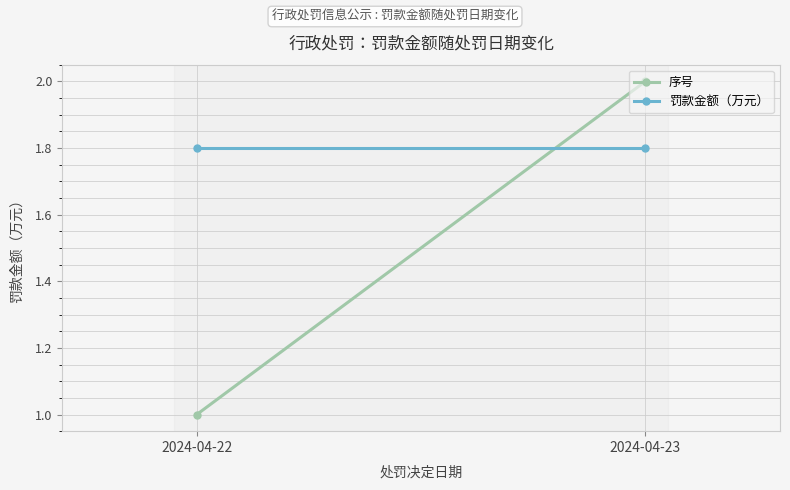

What value does the 序号 series have at 2024-04-22?

1.0